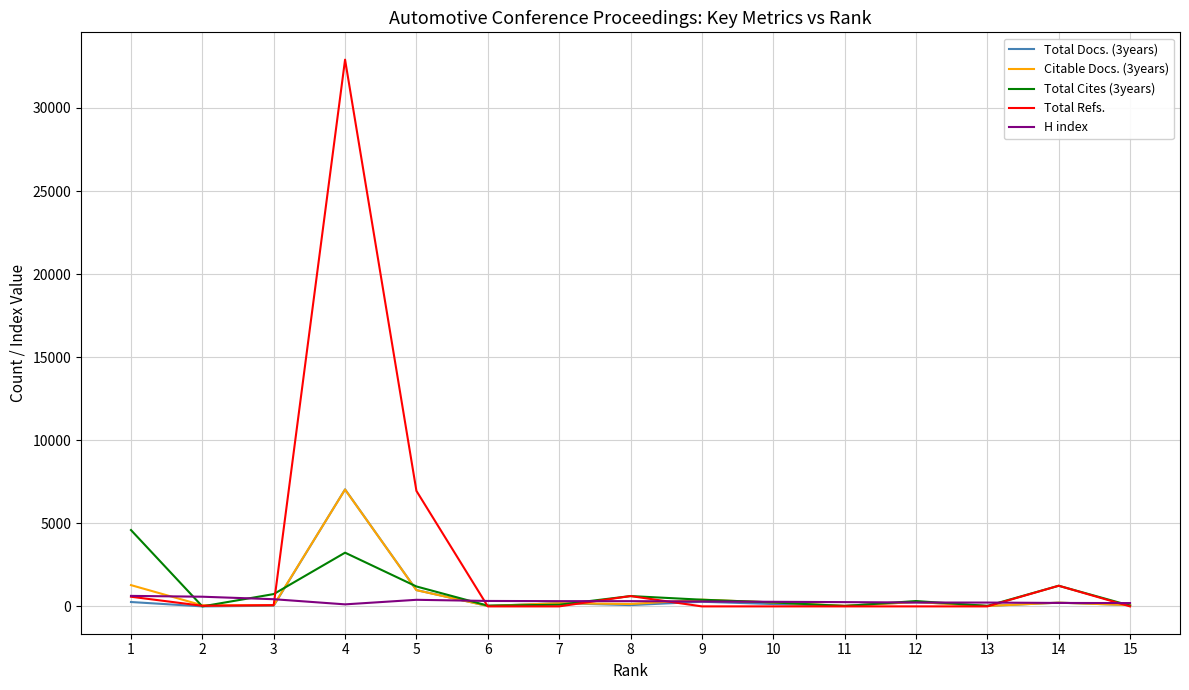

Does the chart have visible grid lines?

Yes